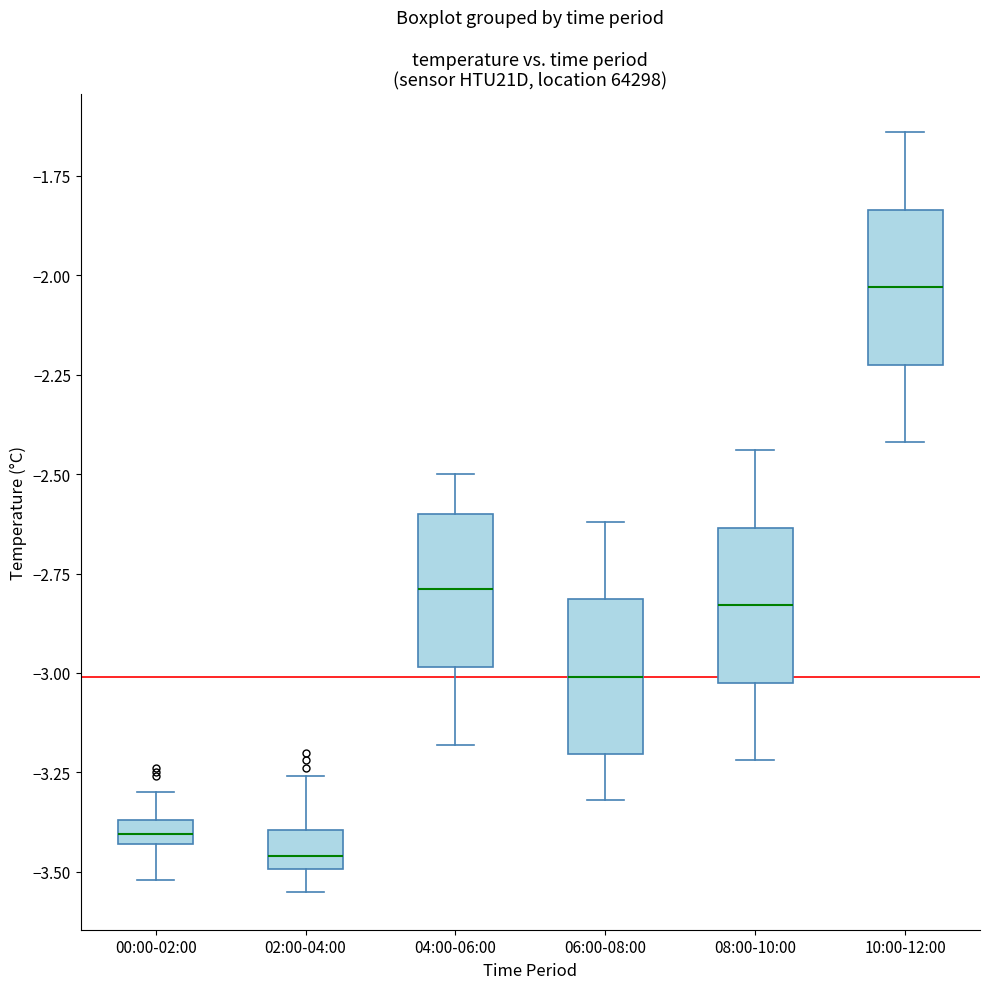

Where is the lower edge of the box for 08:00-10:00 on the y-axis? The values are not printed on the chart, so give them approximately, as read against the axis.

-3.00